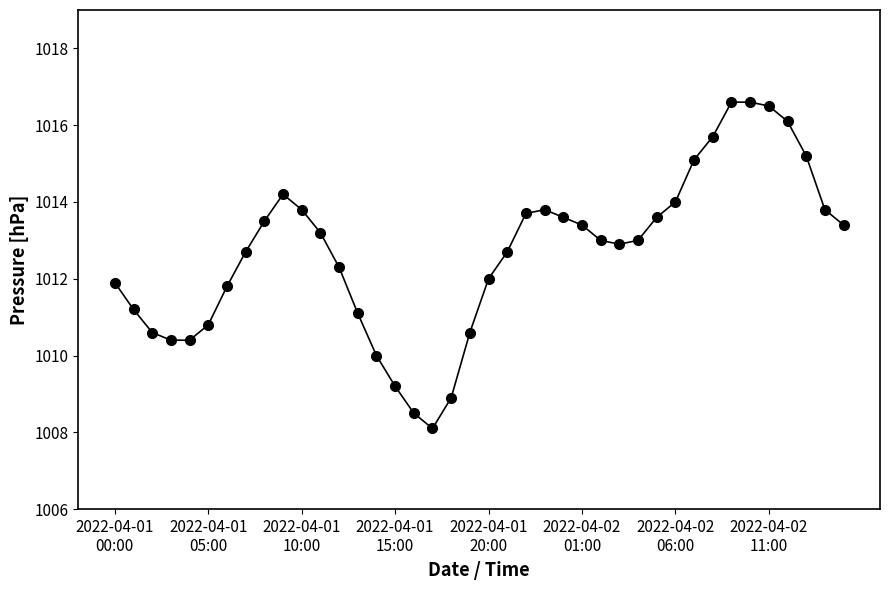

What is the difference between the second highest and minimum values?

8.5